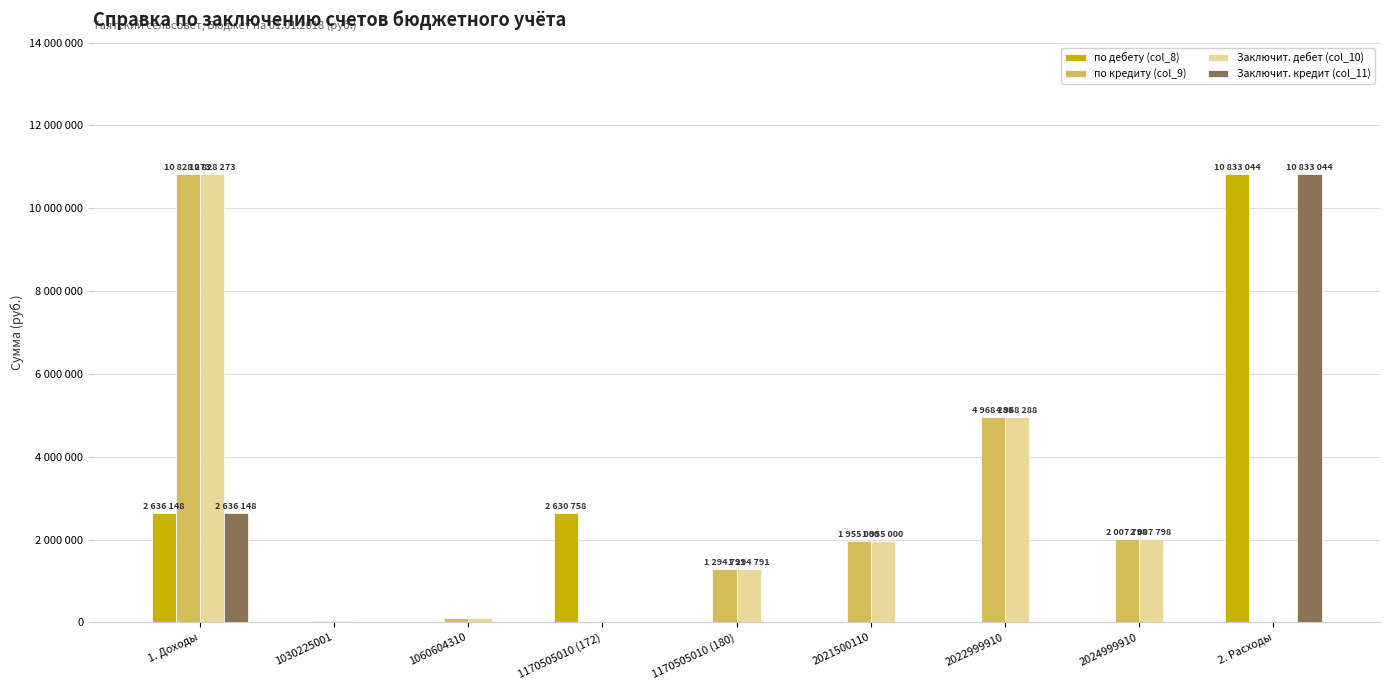

What is the label of the 5th bar from the right?

1170505010 (180)